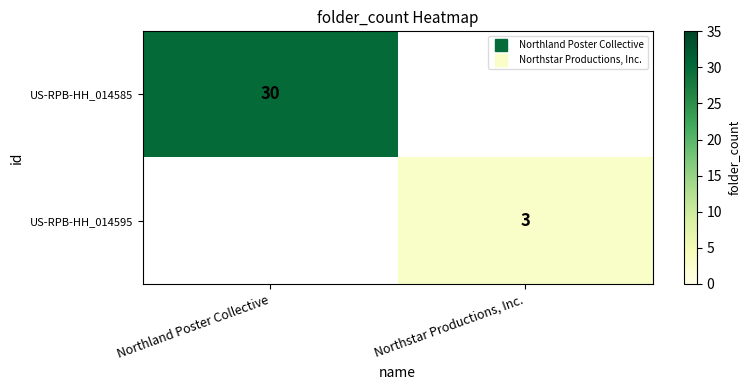

Is the value of US-RPB-HH_014585 at Northstar Productions, Inc. greater than the value of US-RPB-HH_014595 at Northland Poster Collective?

No